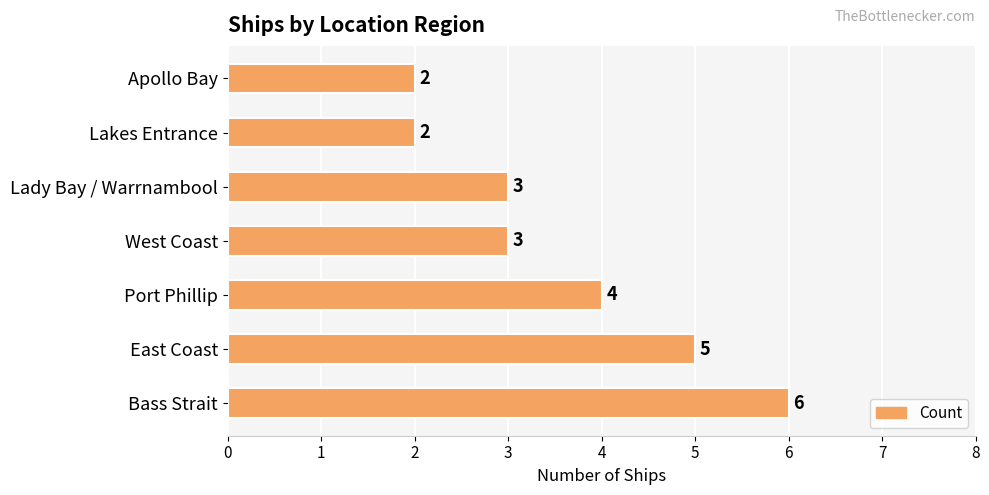

Are the bars grouped side by side (vs. stacked)?

No